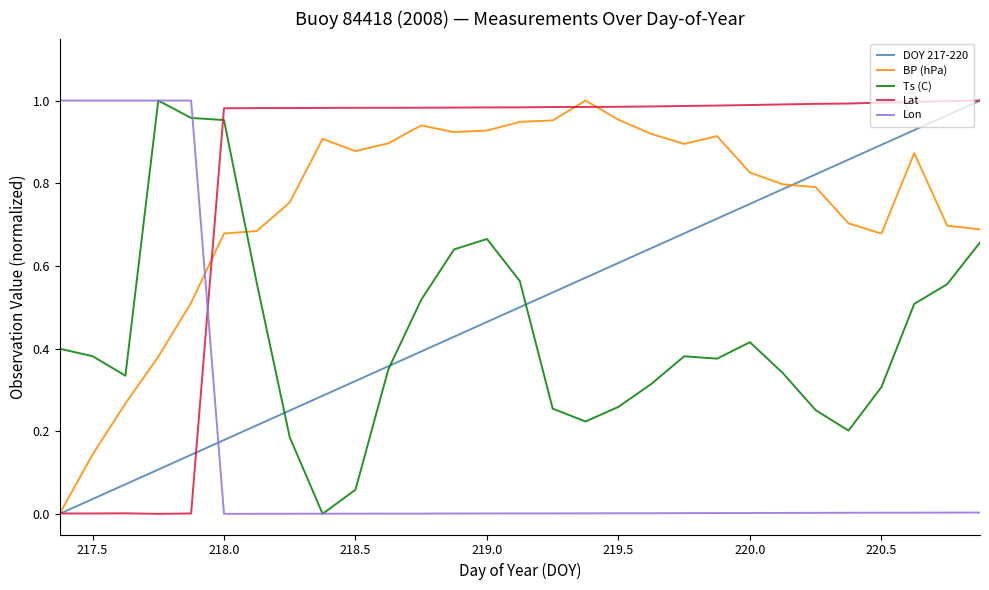

Which series has the largest total across all categories?

Lat